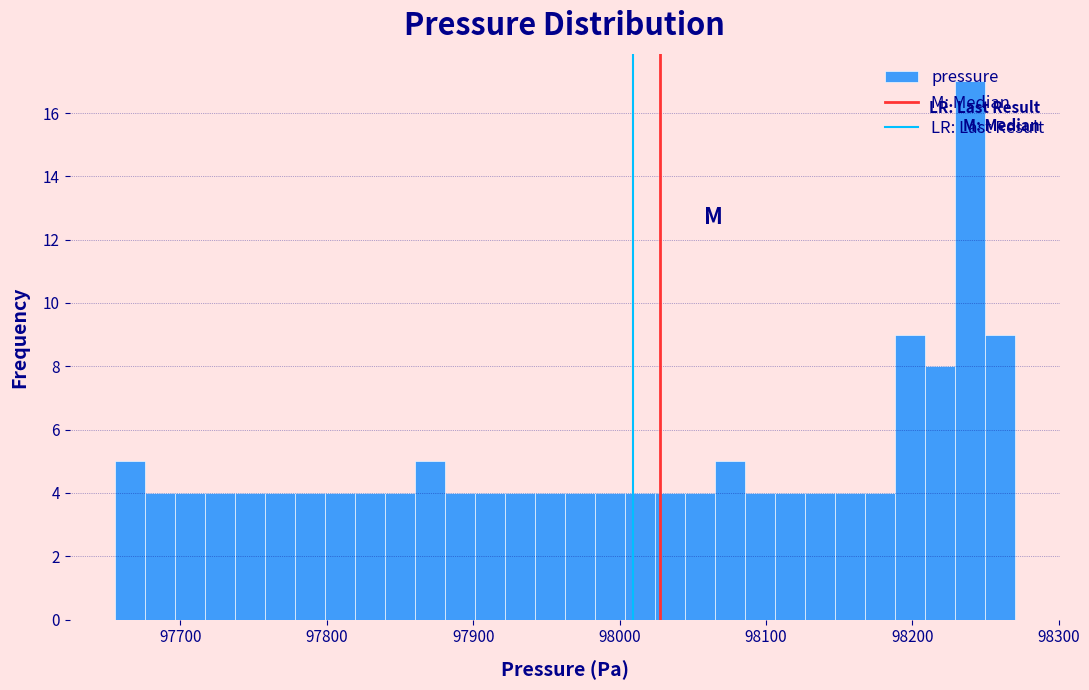

Read against the x-axis, roughly where is the centre of the tallest bar?

98240